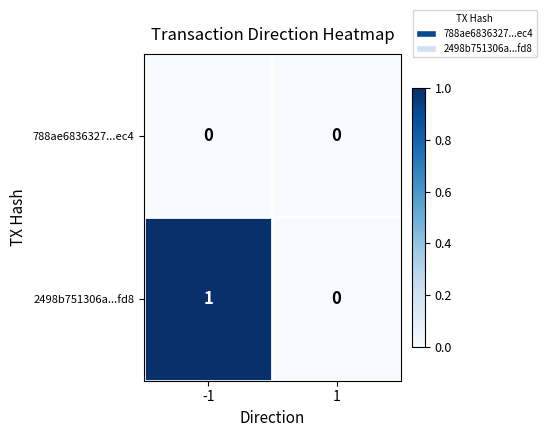

Reading left to right, list all the values displayed in this chart.

788ae6836327...ec4: 0	0
2498b751306a...fd8: 1	0